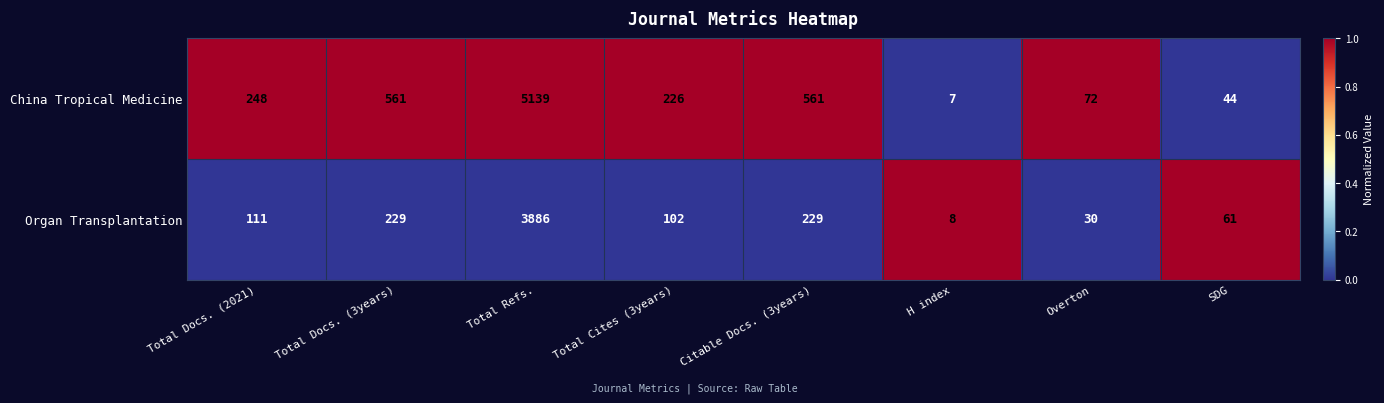

What is the difference between the highest and lowest values at Total Docs. (2021)?

137